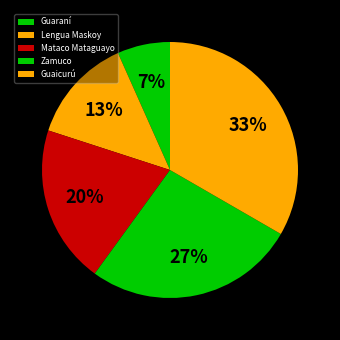

What percentage is the Guaraní slice, to the nearest percent?

7%